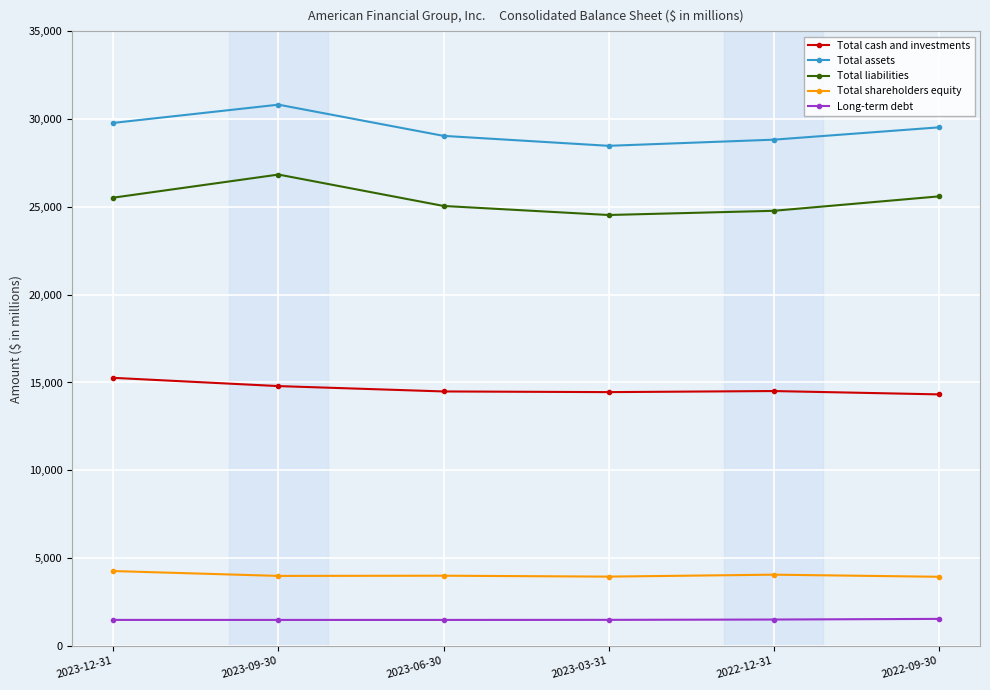

What are all the series names shown in the legend?

Total cash and investments, Total assets, Total liabilities, Total shareholders equity, Long-term debt